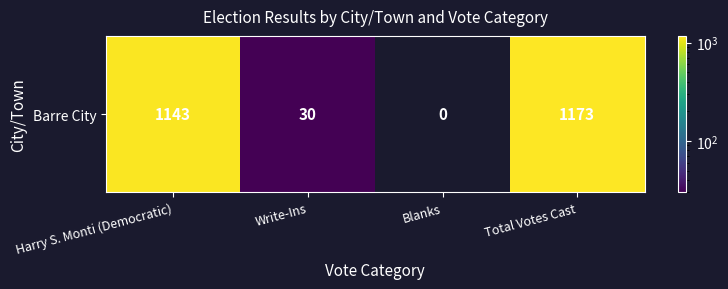

Where is the data nearest to the value 586?

Write-Ins